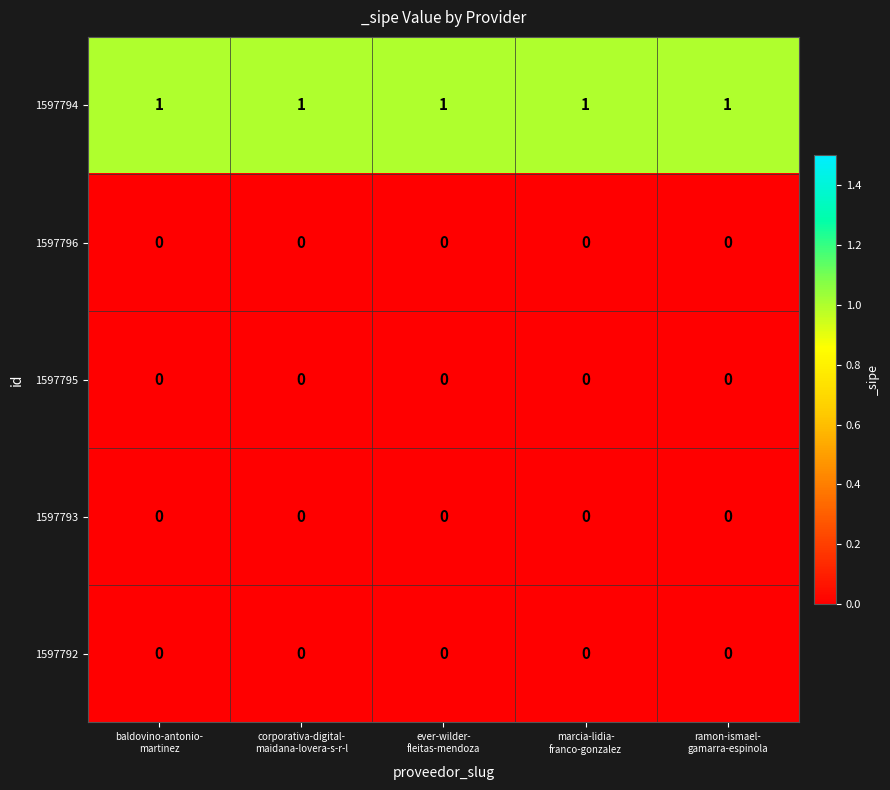

At how many categories does at least one series exceed 0?

5